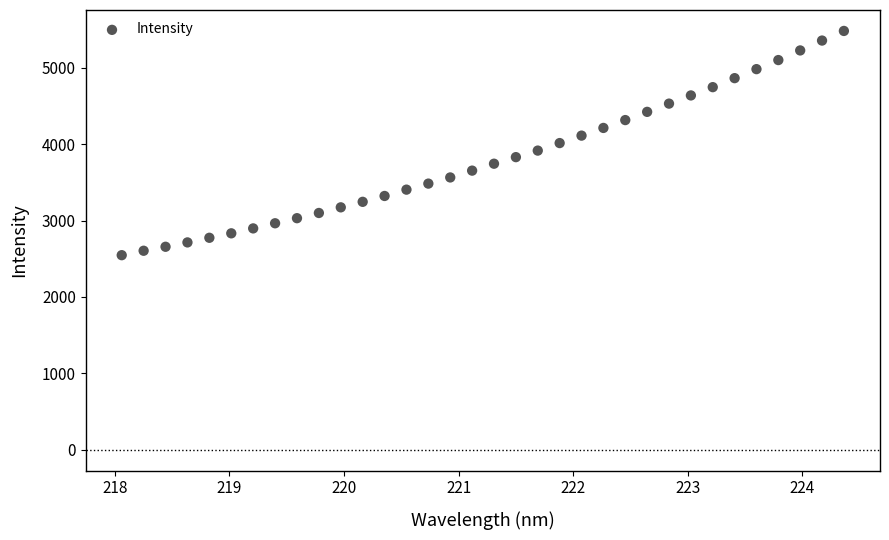

What is the range of X values (max minus min)?

6.3